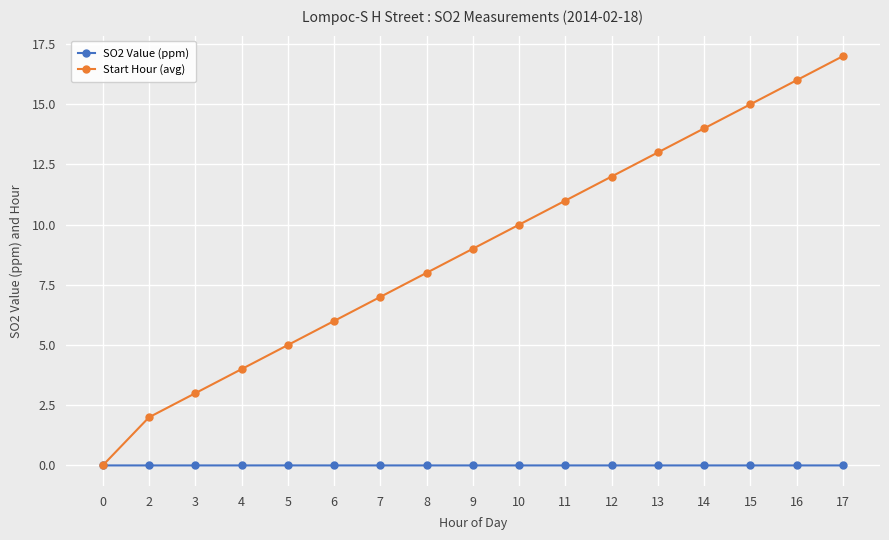

Rank the series by their average value, from highest to lowest.

Start Hour (avg), SO2 Value (ppm)